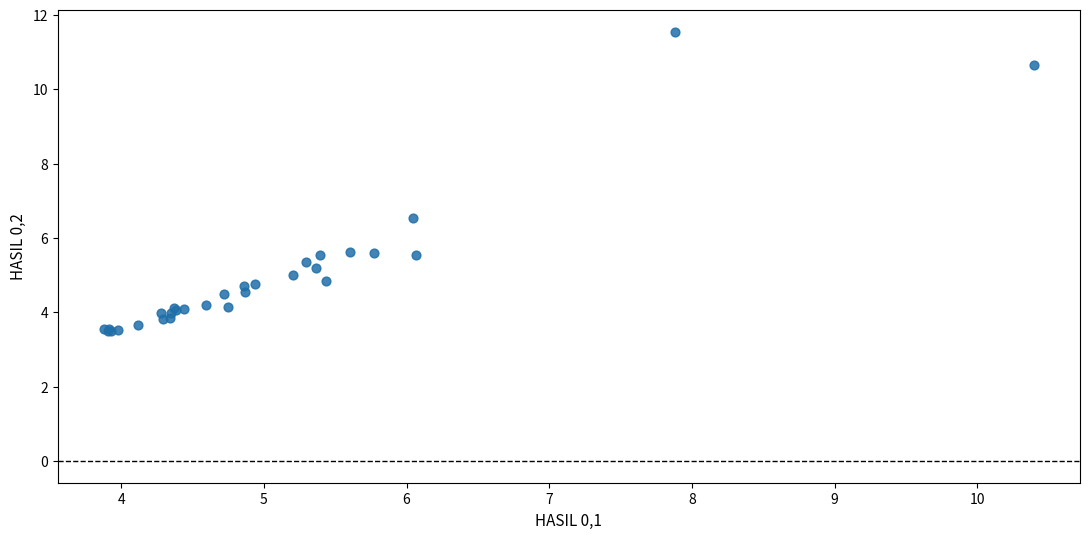

What Y value in the scatter plot is closest to 7?

6.5